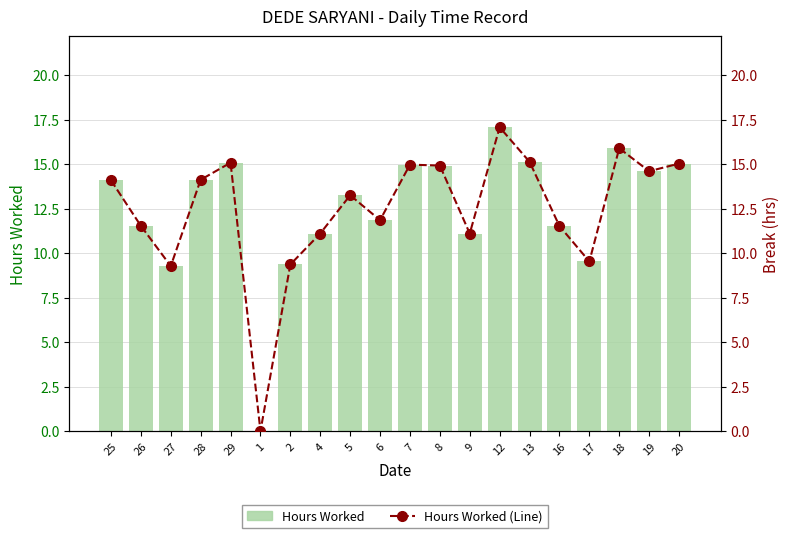

Reading left to right, list all the values displayed in this chart.

Hours Worked: 25=14.1	26=11.5	27=9.3	28=14.1	29=15.1	1=0.0	2=9.4	4=11.1	5=13.2	6=11.8	7=15.0	8=14.9	9=11.1	12=17.1	13=15.1	16=11.5	17=9.5	18=15.9	19=14.6	20=15.0
Hours Worked (Line): 25=14.1	26=11.5	27=9.3	28=14.1	29=15.1	1=0.0	2=9.4	4=11.1	5=13.2	6=11.8	7=15.0	8=14.9	9=11.1	12=17.1	13=15.1	16=11.5	17=9.5	18=15.9	19=14.6	20=15.0